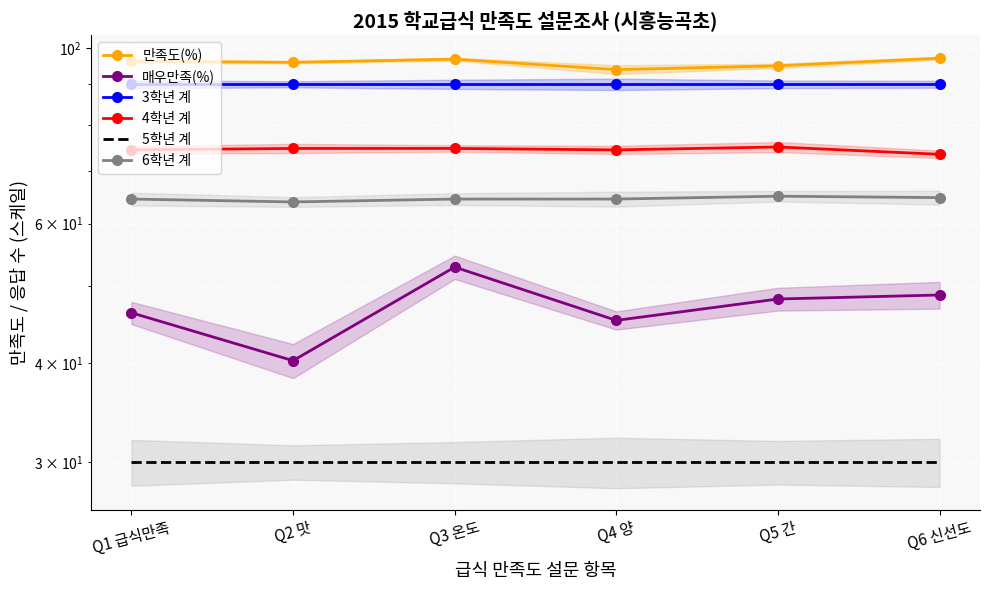

At which label does 5학년 계 reach its minimum?

Q1 급식만족